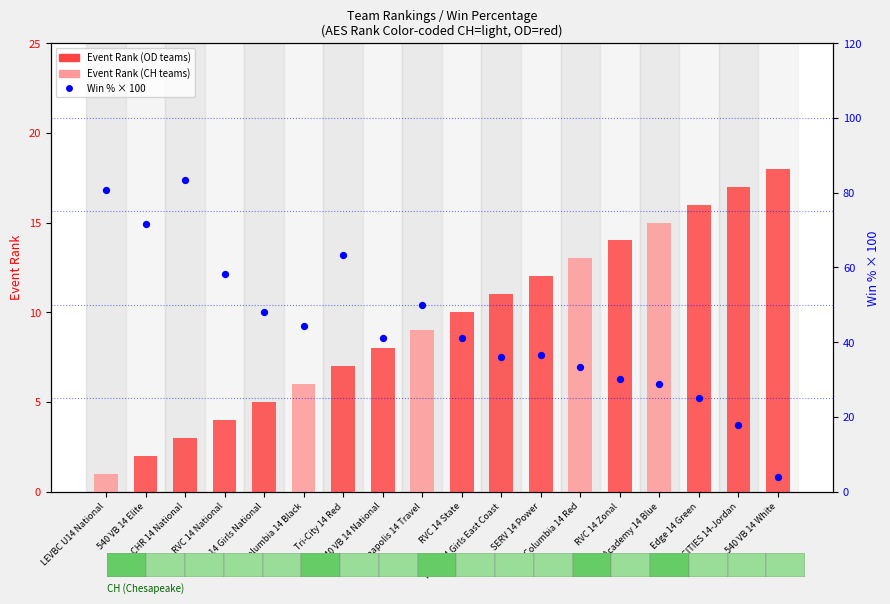

What is the total value across all series at SERV 14 Power?

48.6